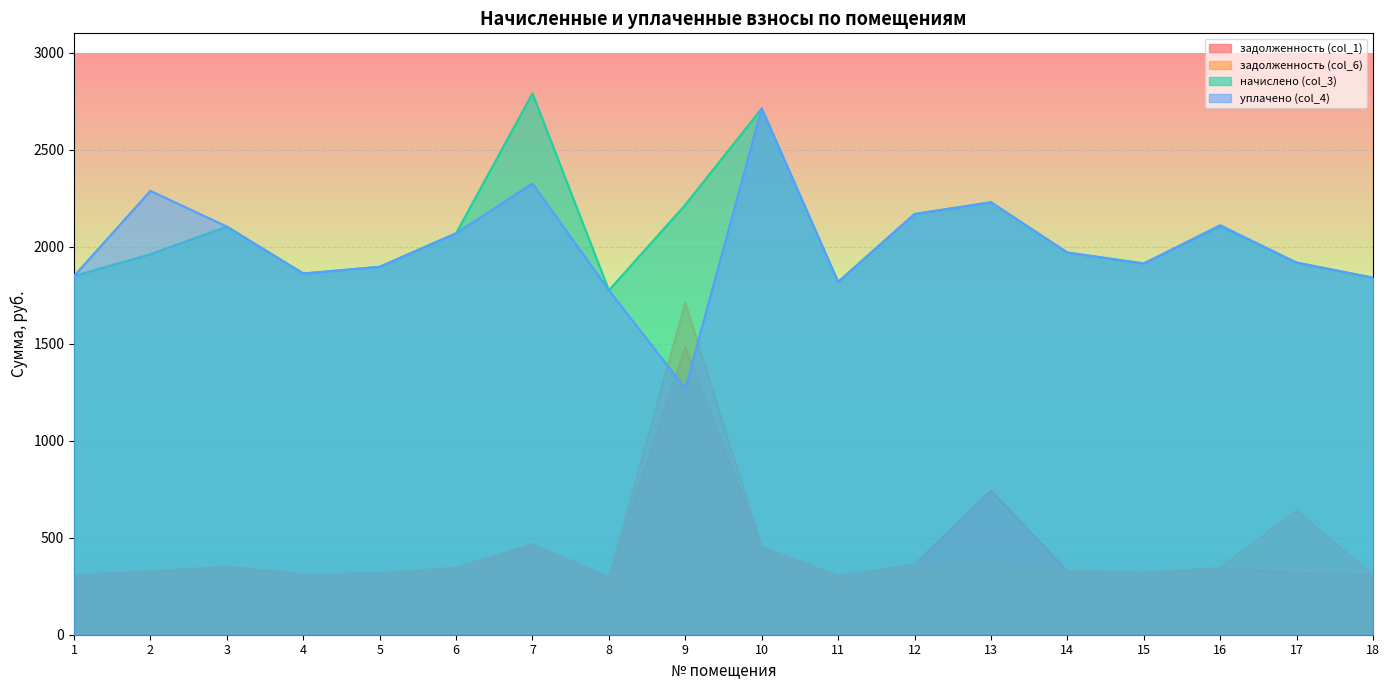

The value of задолженность (col_6) at 1 is 517.2. True or false?

False